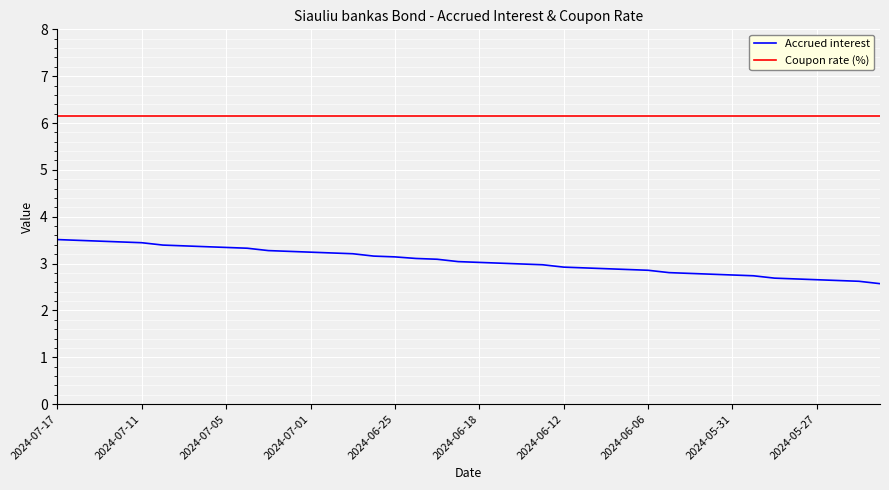

List the series in order of their overall mean, lowest first.

Accrued interest, Coupon rate (%)